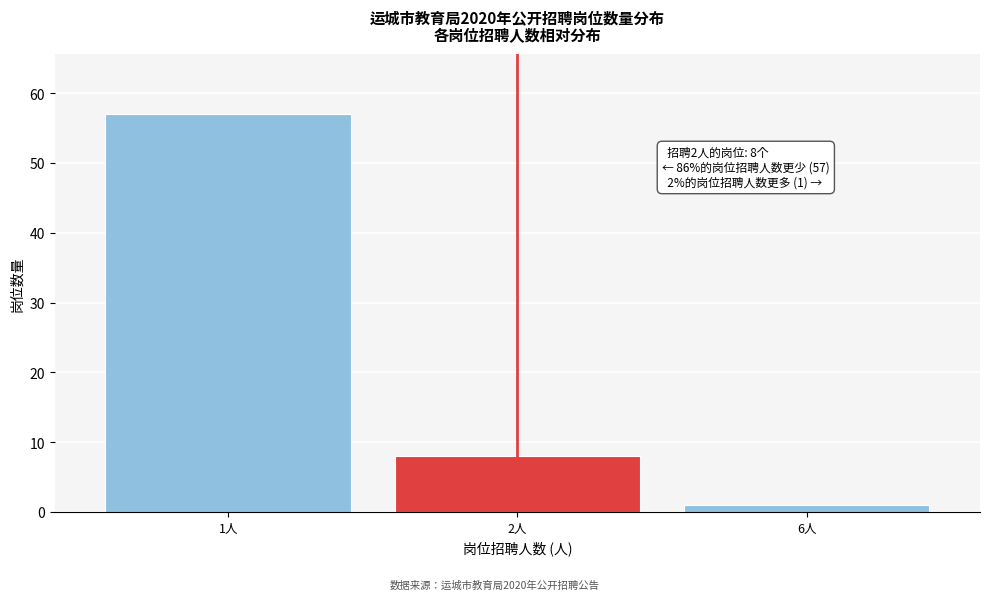

Reading left to right, transcribe all the data shown in this chart.

57	8	1